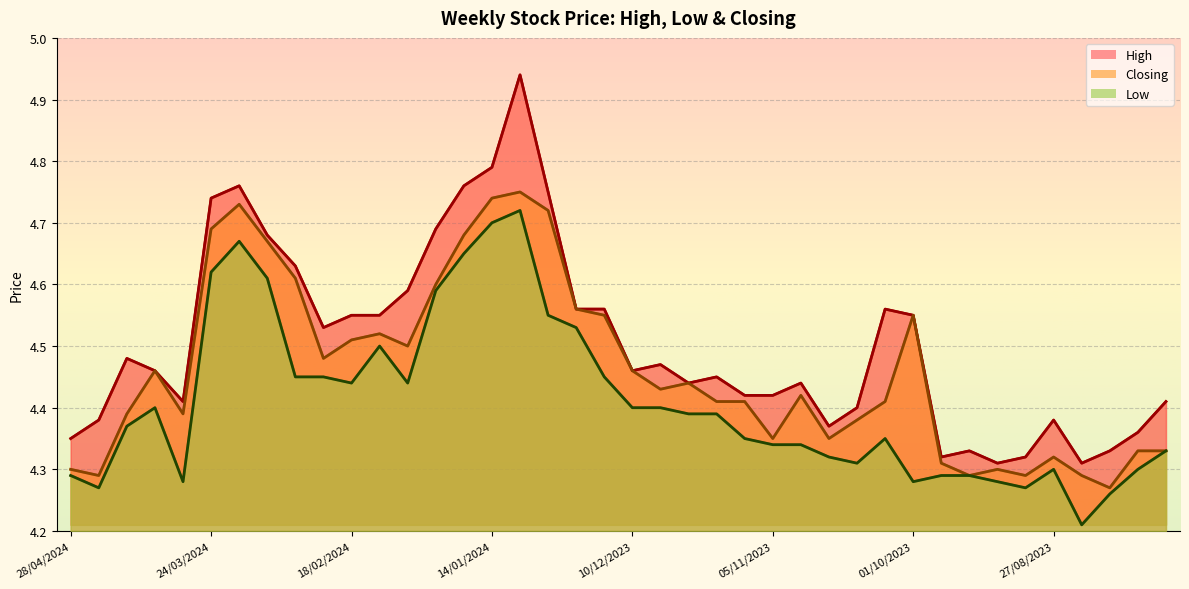

True or false: Low and High cross at least once.

False